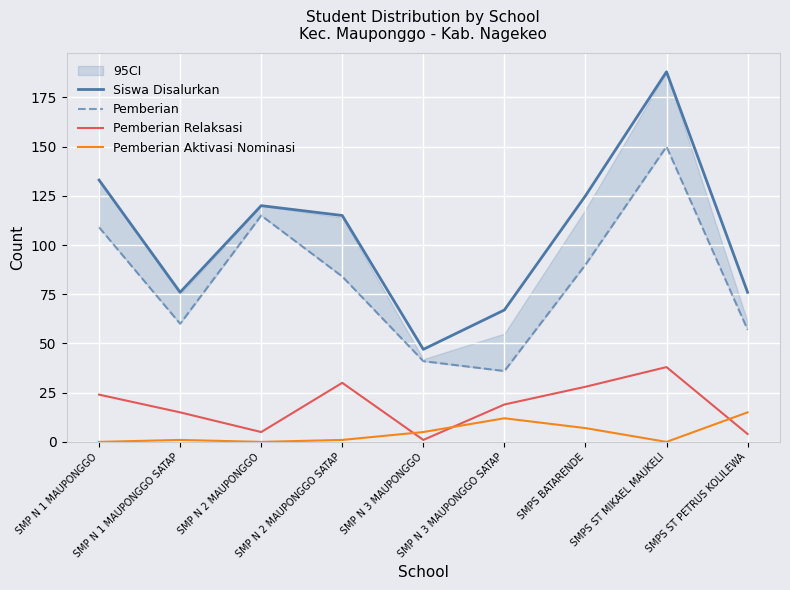

The value of Pemberian Aktivasi Nominasi at SMP N 1 MAUPONGGO SATAP is 0. True or false?

False